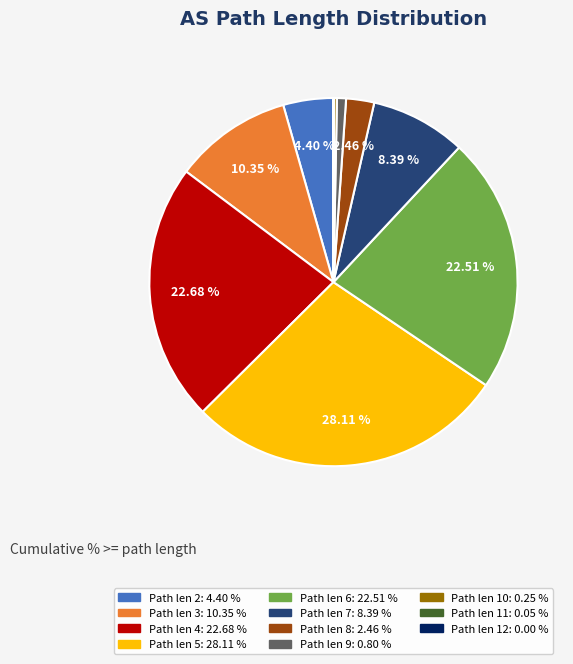

Does any single category account for the majority?

No